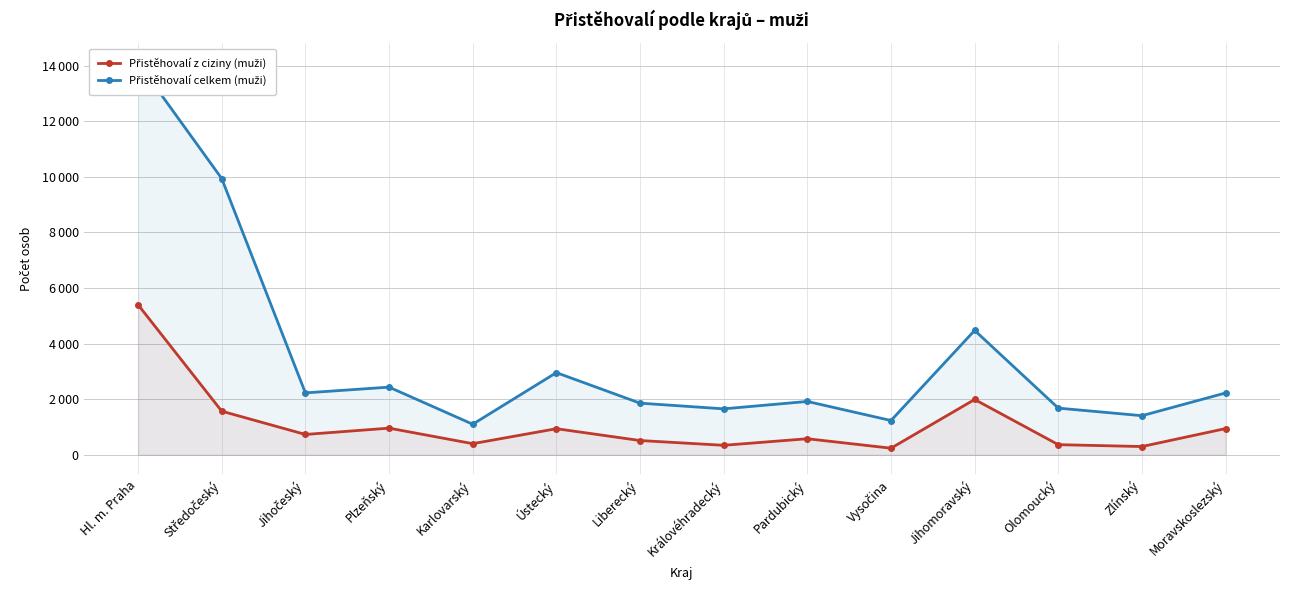

What is the spread (max minus min) of values at Karlovarský?

699